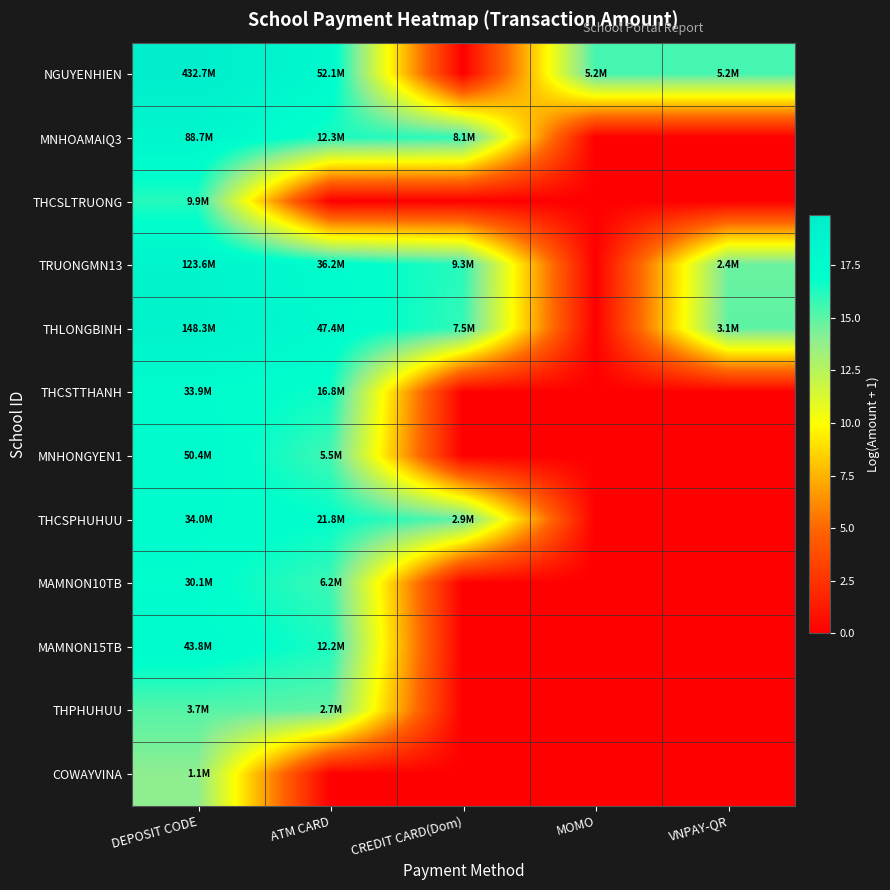

At ATM CARD, list the series in order from smallest to largest.

THCSLTRUONG, COWAYVINA, THPHUHUU, MNHONGYEN1, MAMNON10TB, MAMNON15TB, MNHOAMAIQ3, THCSTTHANH, THCSPHUHUU, TRUONGMN13, THLONGBINH, NGUYENHIEN